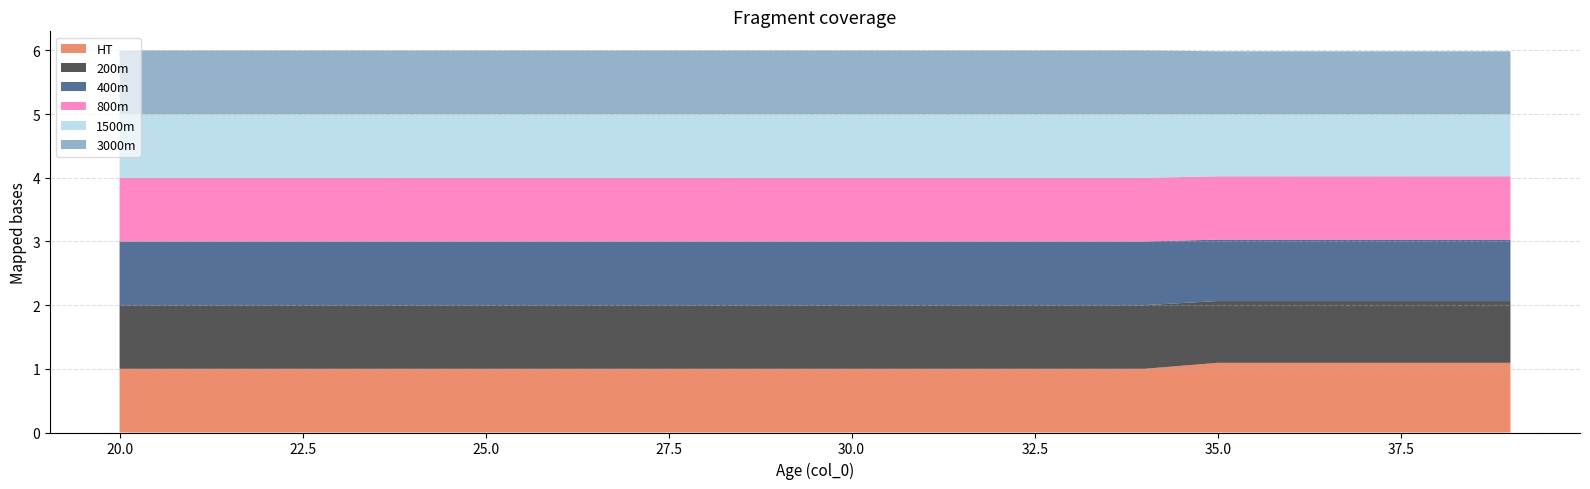

Which series has the largest range (max minus min)?

HT